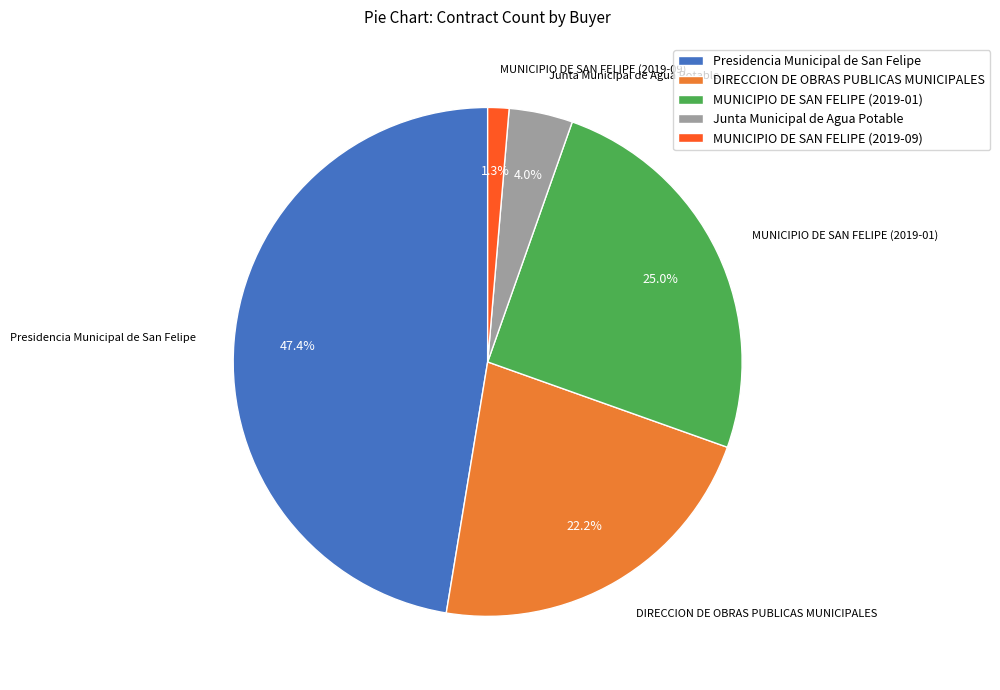

Is MUNICIPIO DE SAN FELIPE (2019-09) the majority of the pie?

No